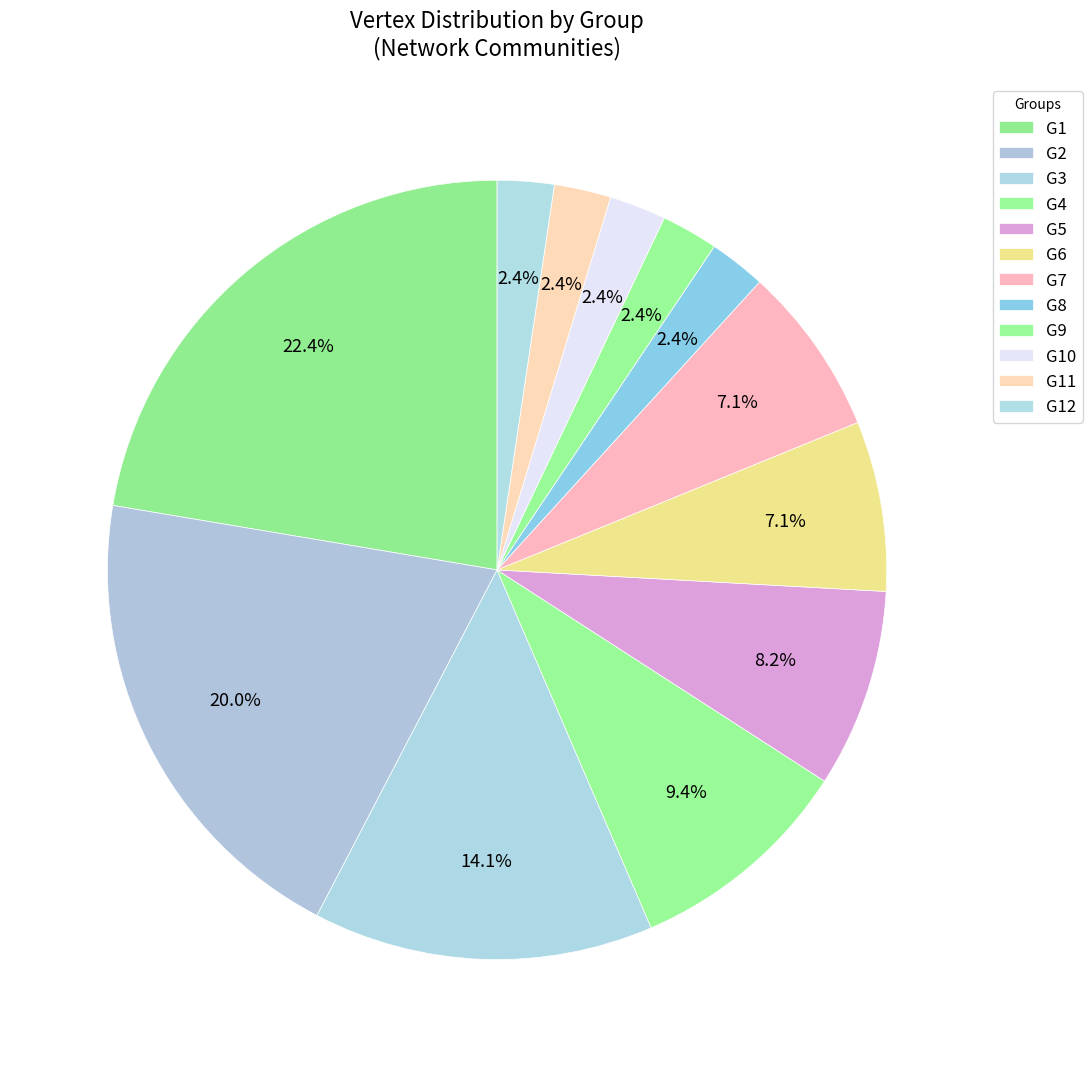

Which has a higher value, G7 or G4?

G4